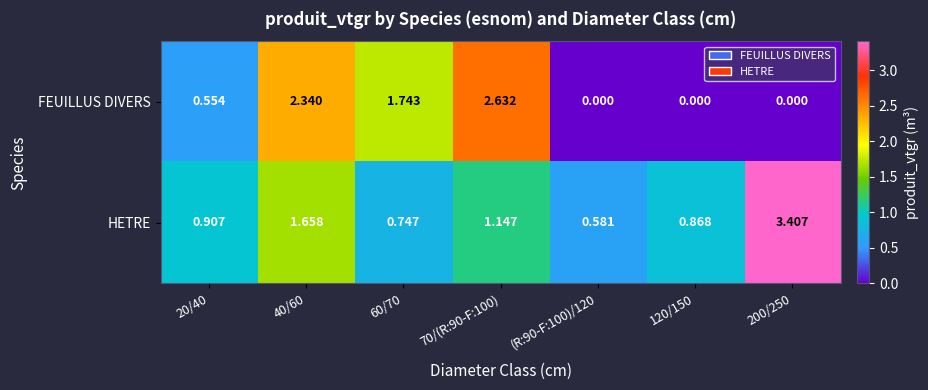

Between (R:90-F:100)/120 and 120/150, which series saw the biggest shift?

HETRE